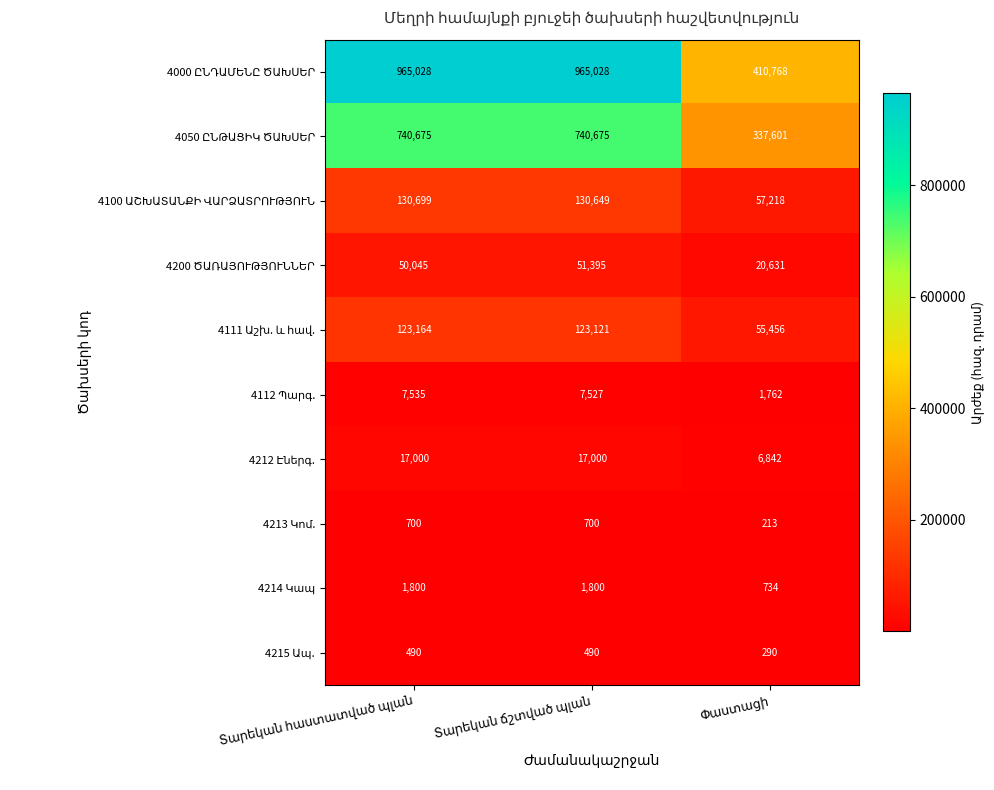

What is the smallest value displayed?

213